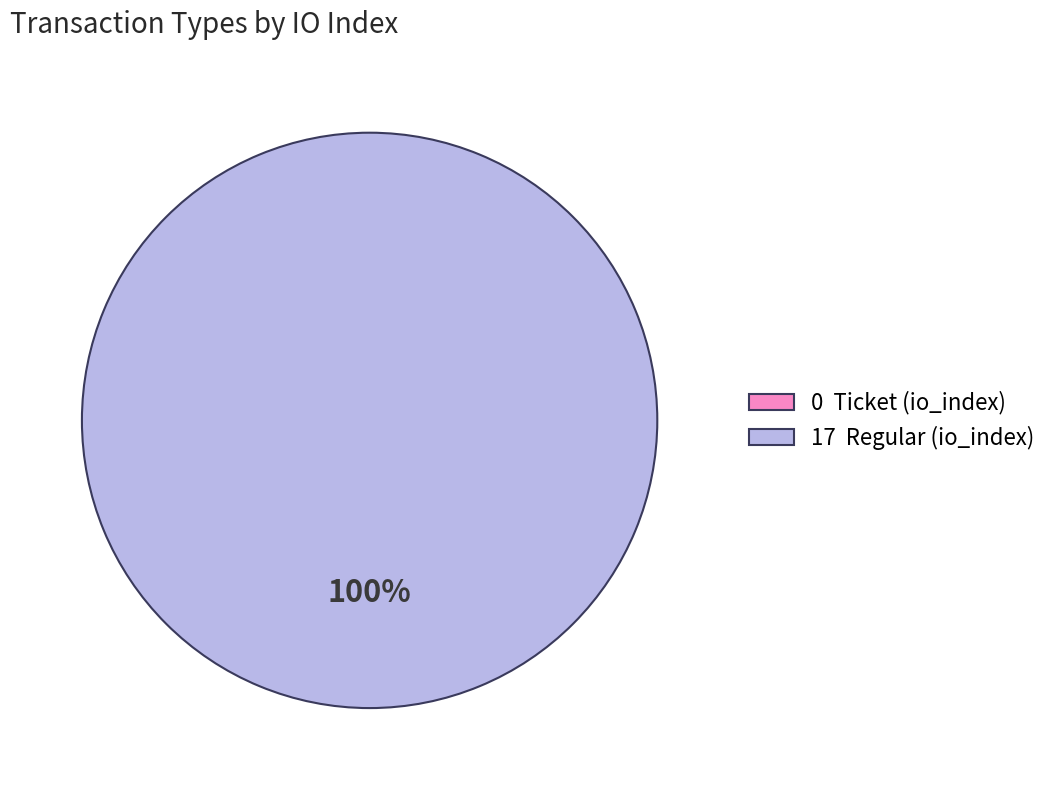

What is the largest slice in the pie chart?

Regular (io_index=17)